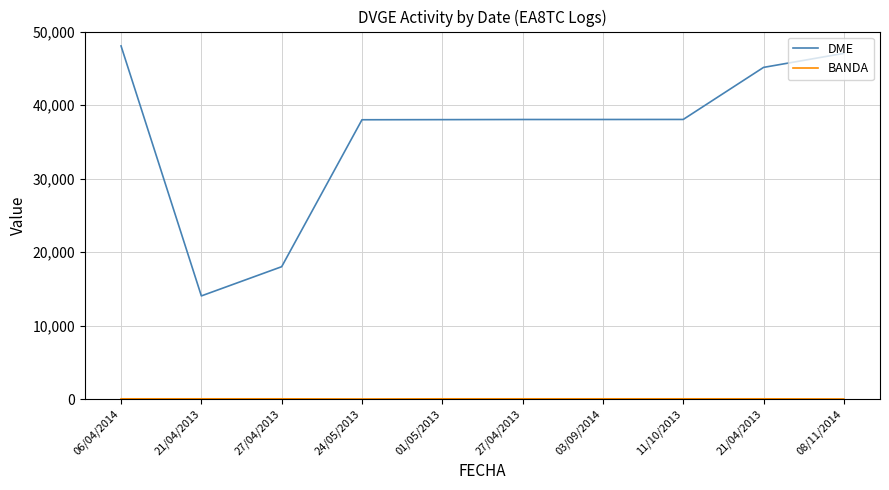

Reading left to right, what are all the values shown in this chart?

DME: 06/04/2014=48044	21/04/2013=14038	27/04/2013=18012	24/05/2013=38001	01/05/2013=38017	27/04/2013=38035	03/09/2014=38037	11/10/2013=38043	21/04/2013=45124	08/11/2014=47035
BANDA: 06/04/2014=40	21/04/2013=40	27/04/2013=40	24/05/2013=20	01/05/2013=40	27/04/2013=40	03/09/2014=40	11/10/2013=40	21/04/2013=40	08/11/2014=20